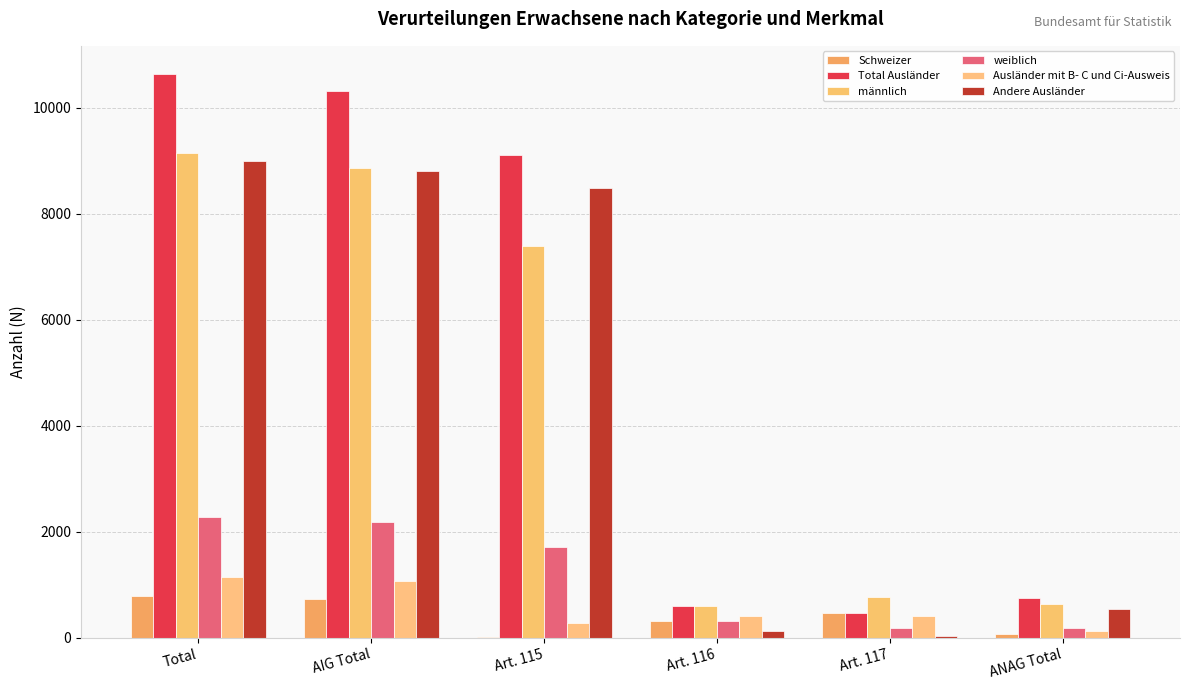

At how many categories does at least one series exceed 2045?

3